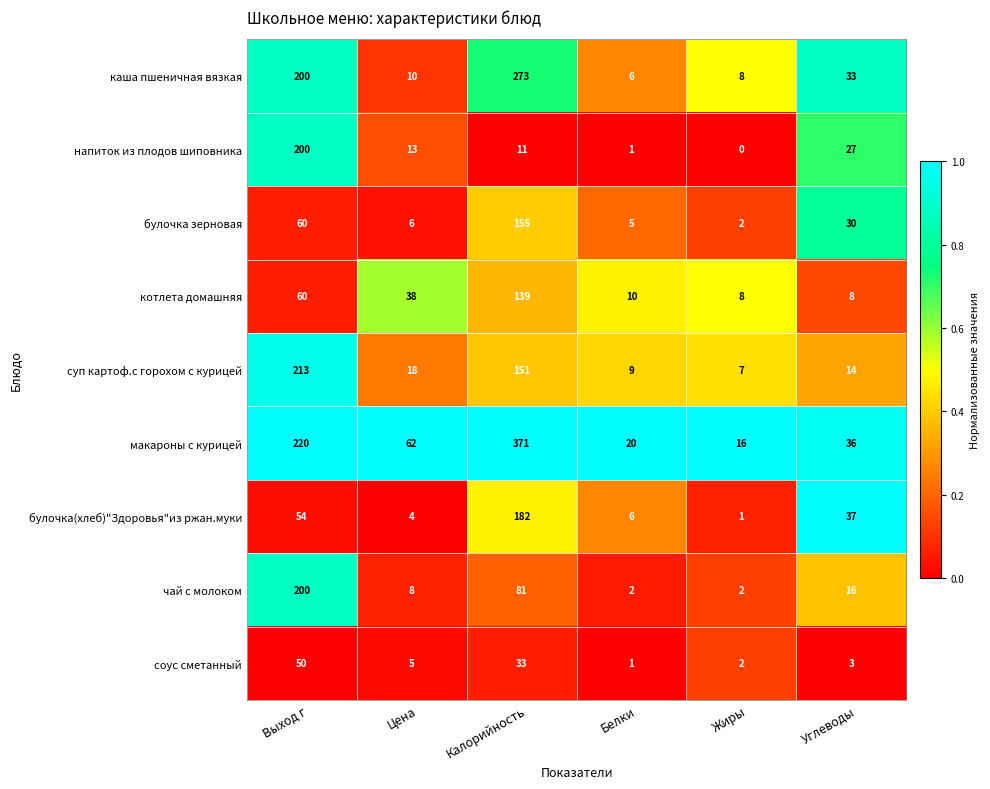

Which series has the widest spread of values?

макароны с курицей